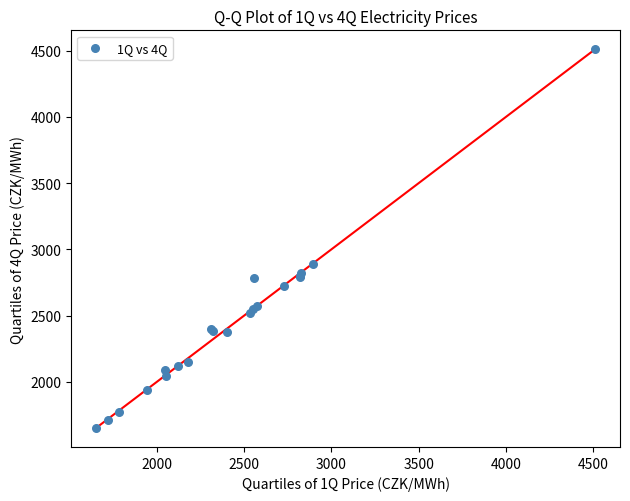

What Y value in the scatter plot is closest to 3080?

2891.3